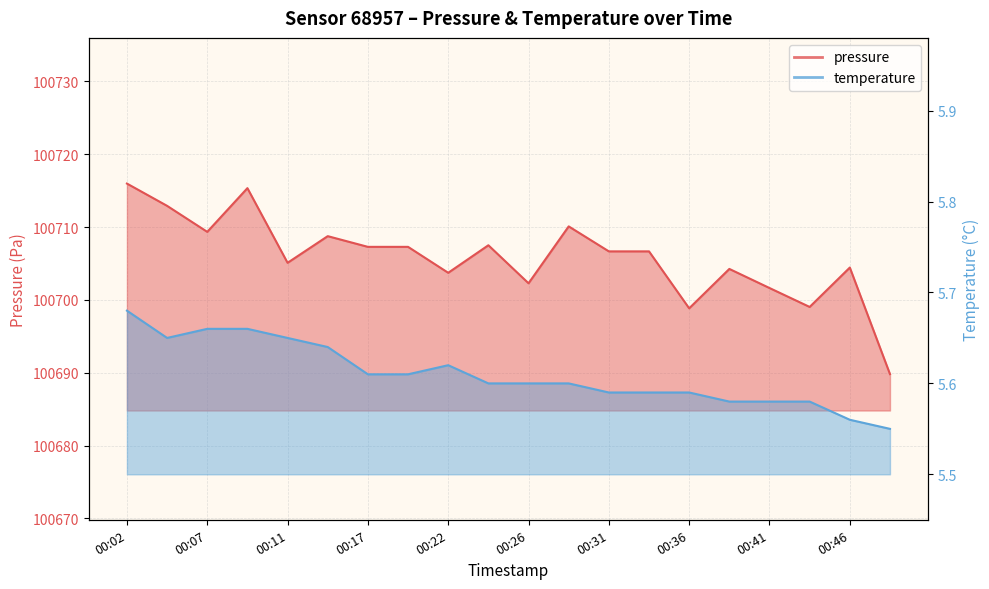

Count the number of categories in the chart.

20